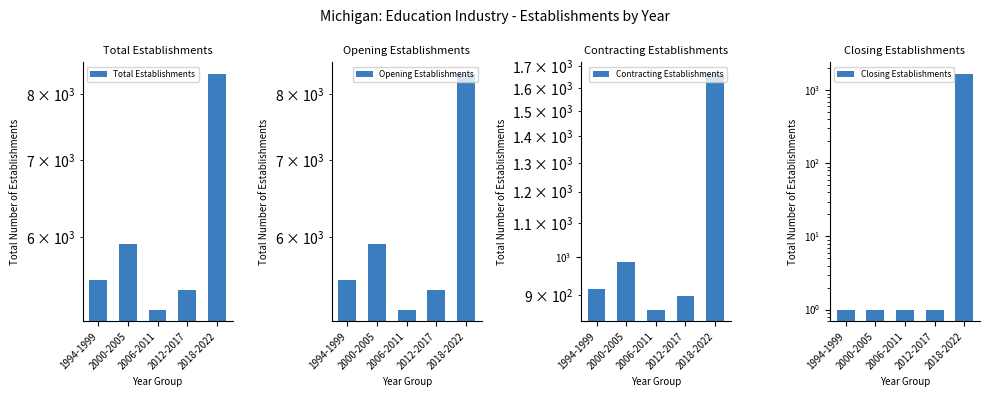

What is the difference between the maximum and minimum values in the Closing Establishments series?

1663